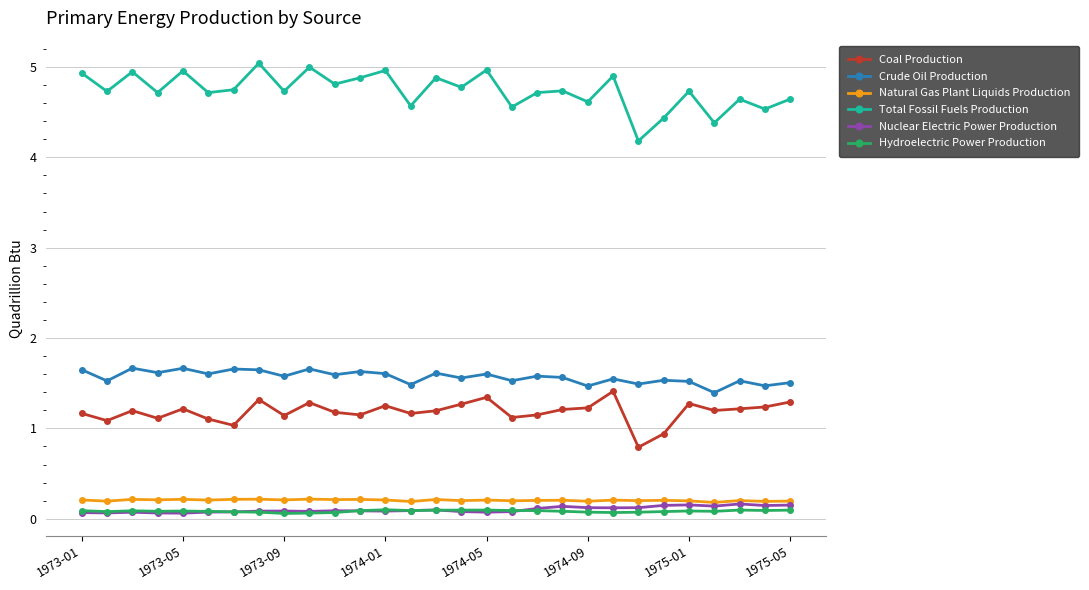

What is the minimum value for Coal Production?

0.8